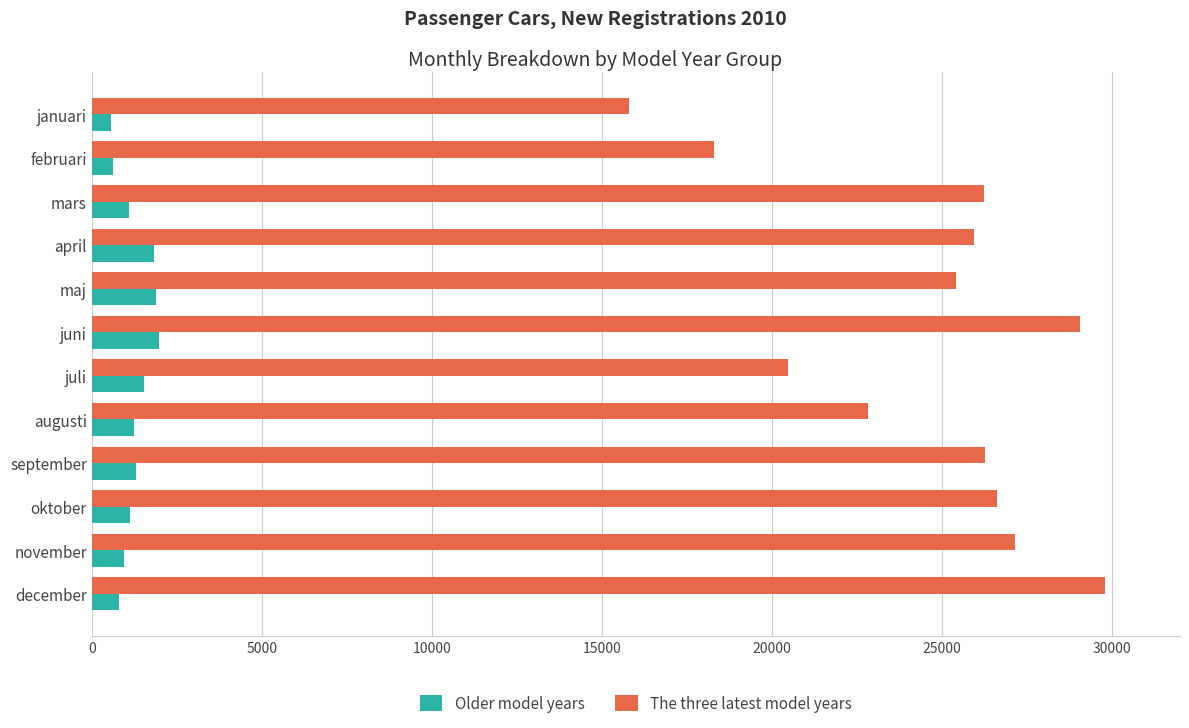

How many categories are shown in the chart?

12